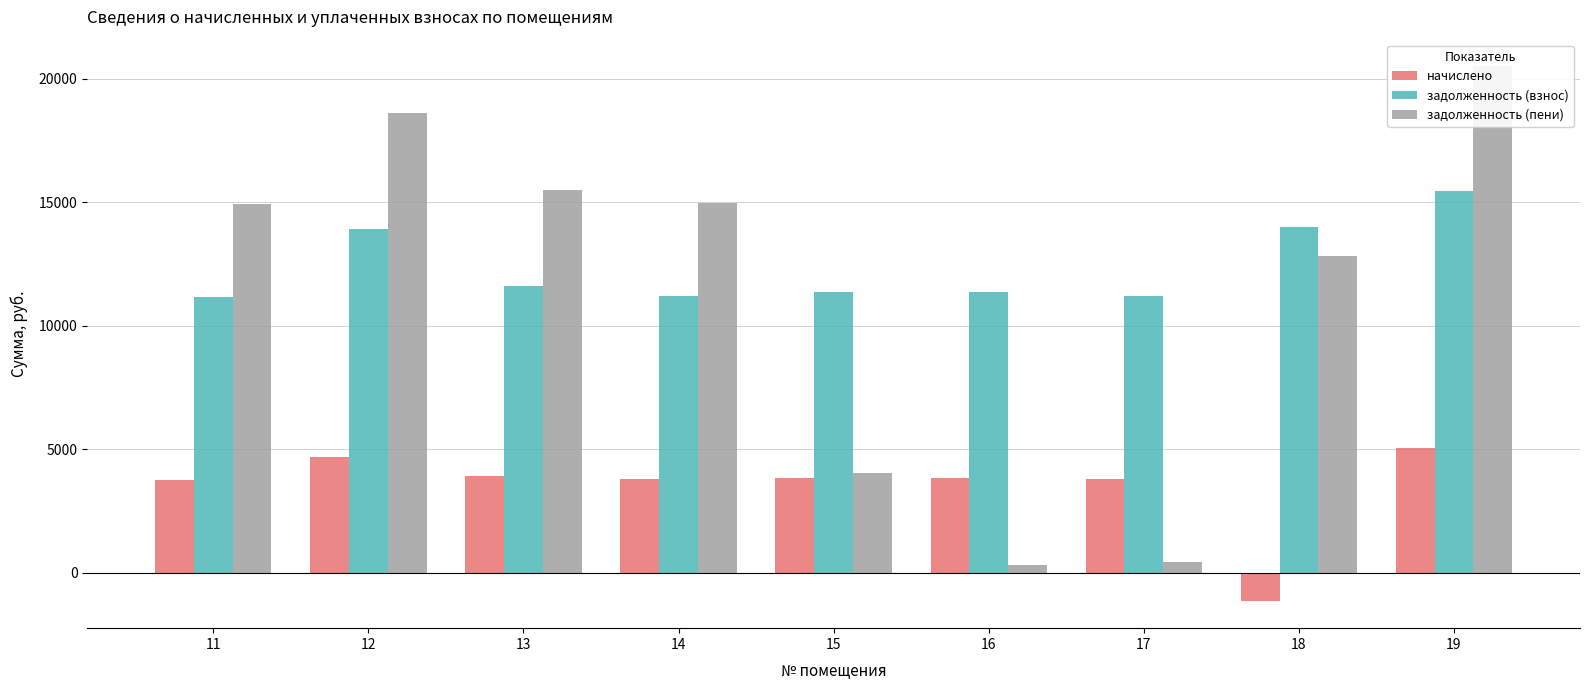

How many distinct data groups are displayed?

3